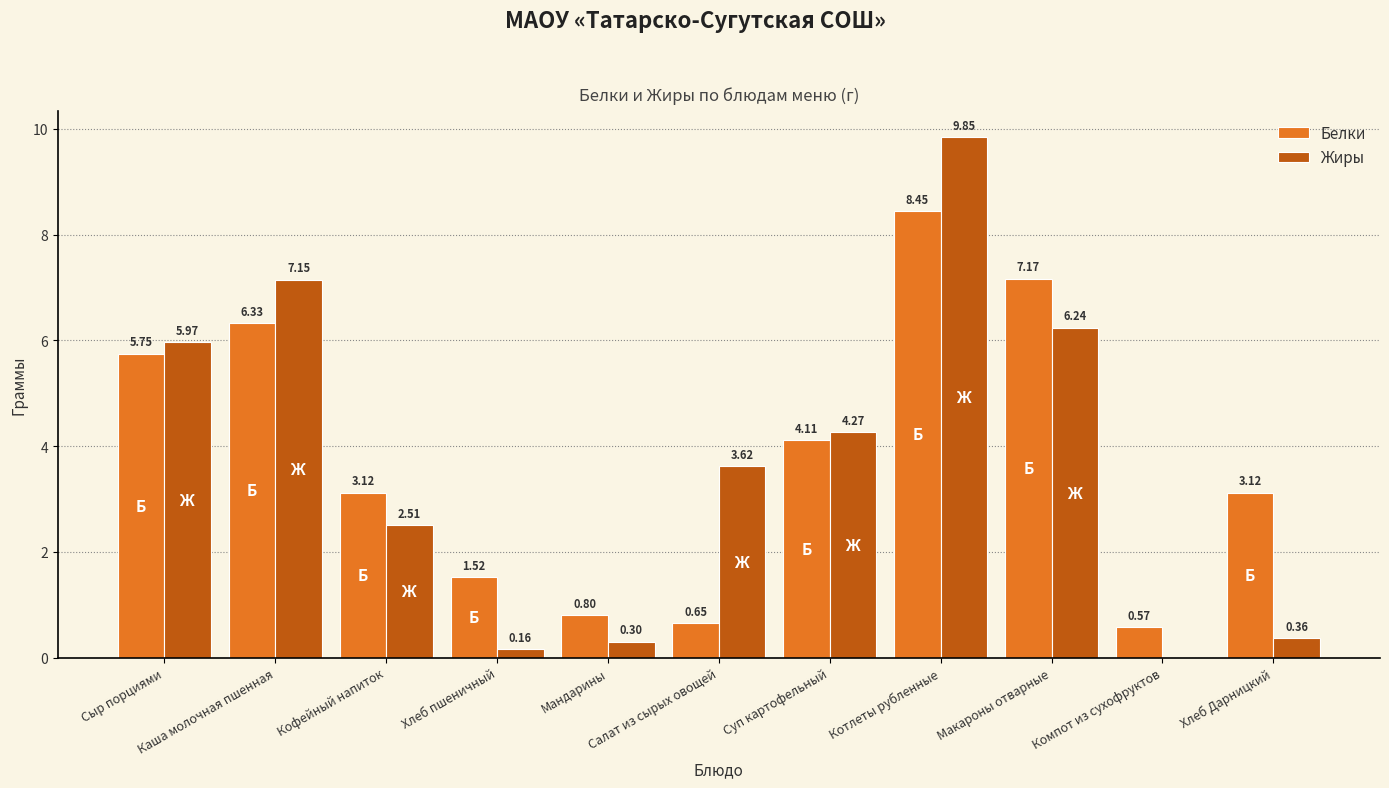

How many data points does each series have?

11